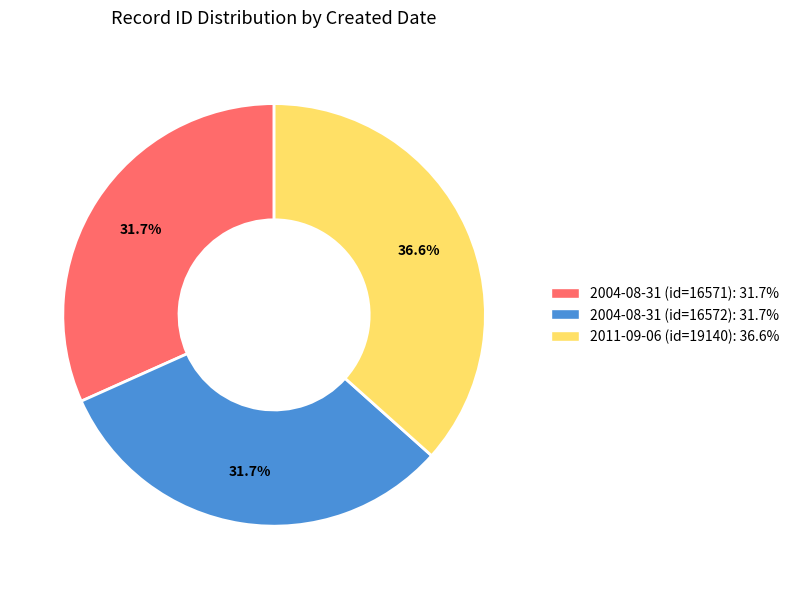

Does any single category account for the majority?

No